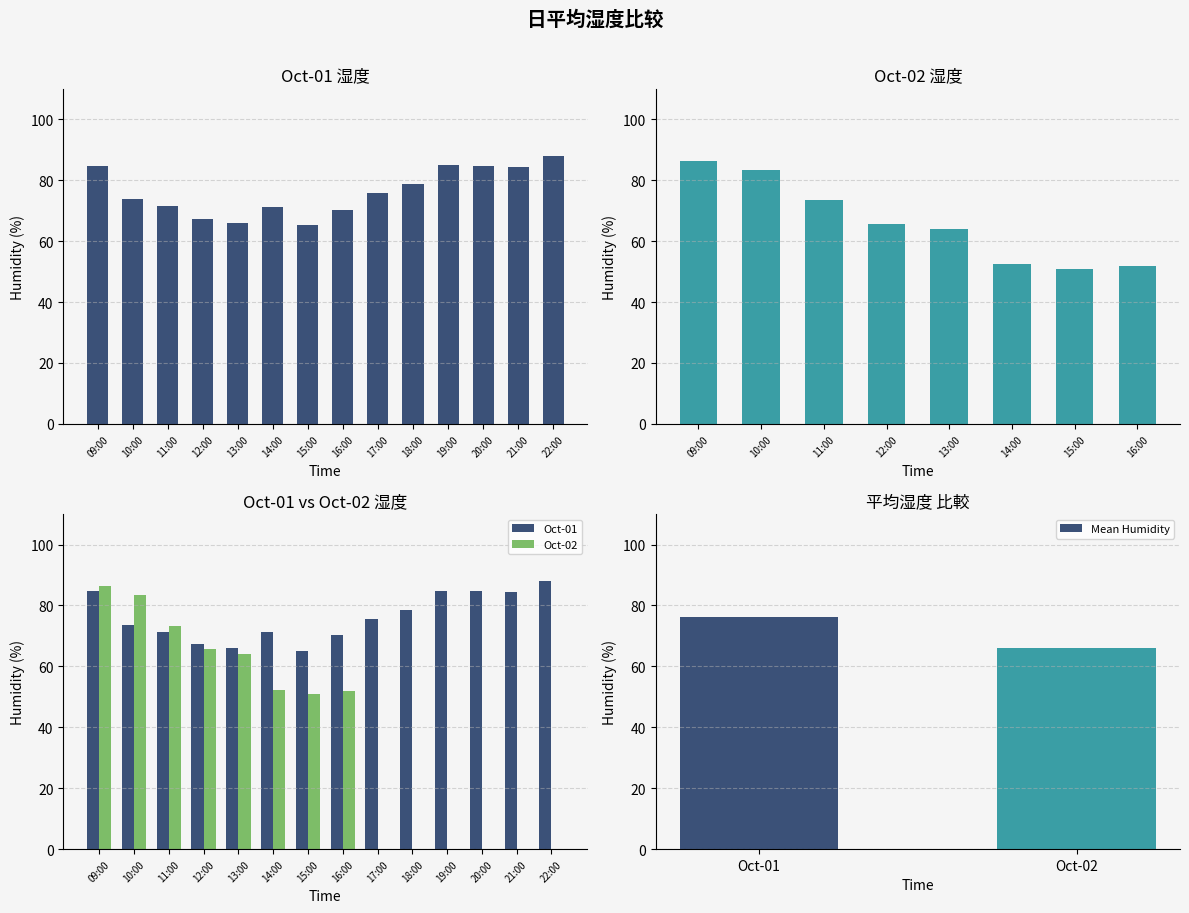

Does the chart contain any negative values?

No